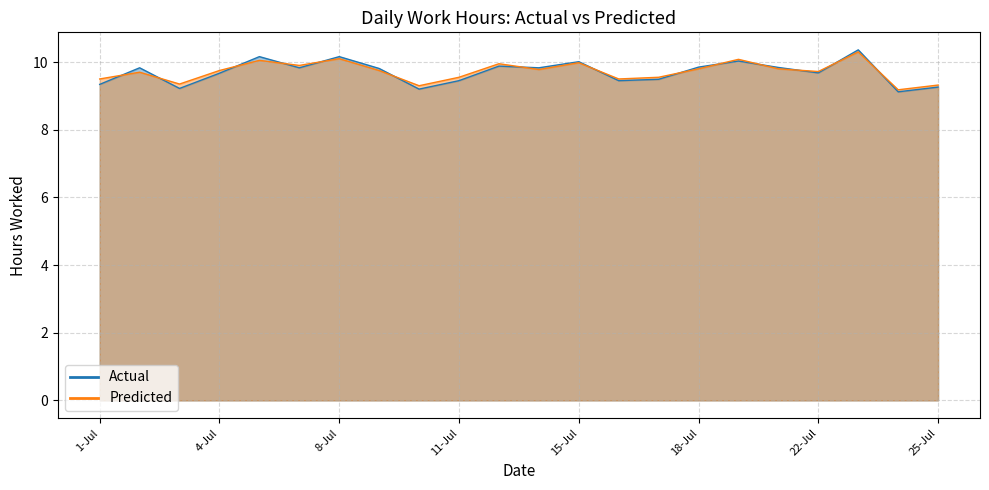

Which category has the highest value in the Predicted series?

23-Jul